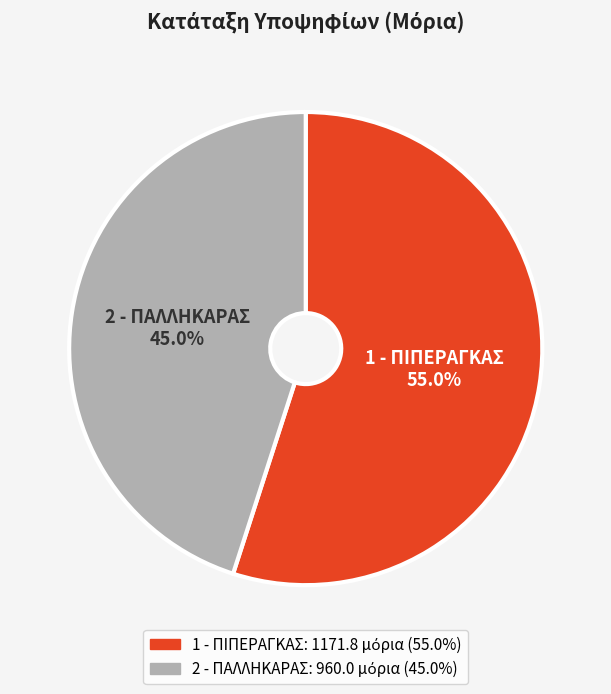

Is there a majority slice in this chart?

Yes